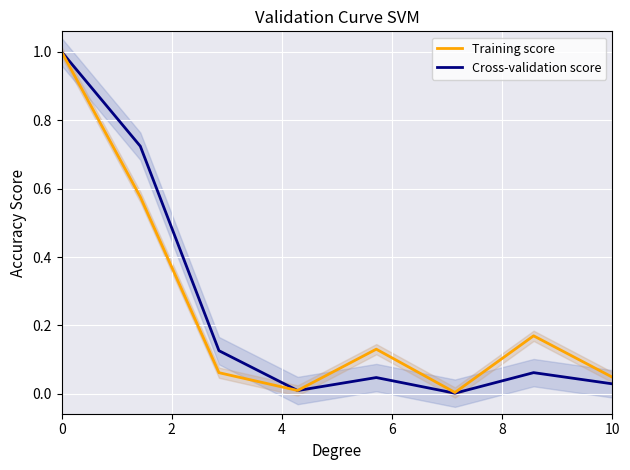

Reading right to left, extract all data points from this chart.

Cross-validation score: 0.0	0.1	0.0	0.0	0.0	0.1	0.7	1.0
Training score: 0.0	0.2	0.0	0.1	0.0	0.1	0.6	1.0